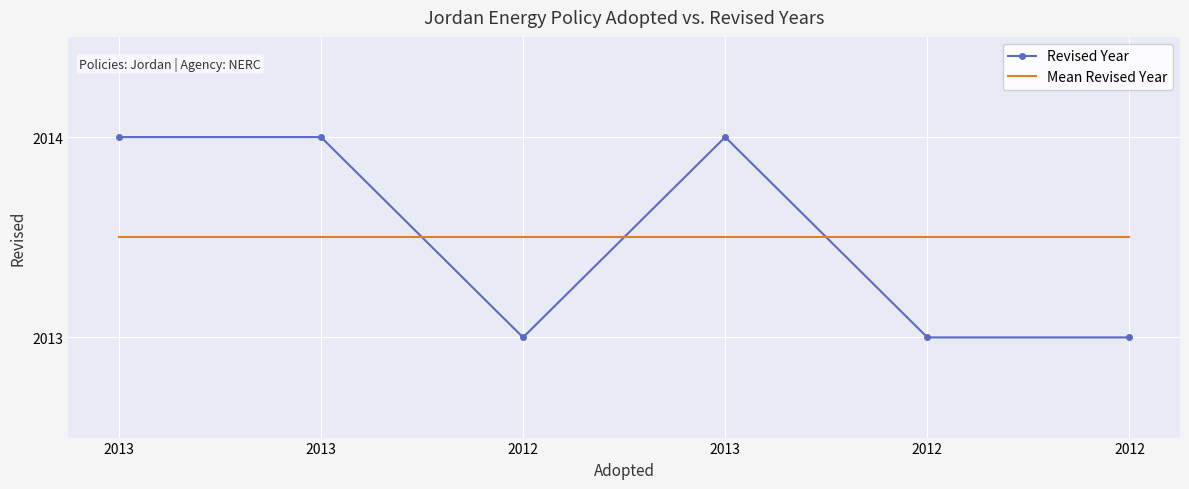

Which series has the largest range (max minus min)?

Revised Year